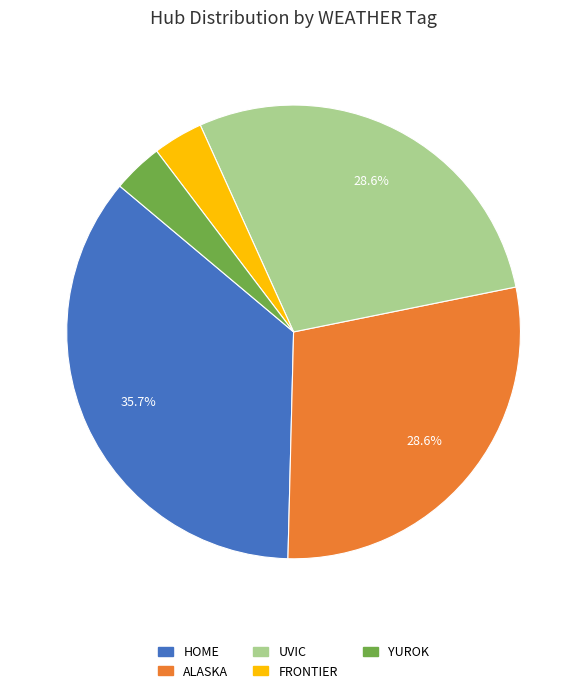

Which slice is the largest?

HOME